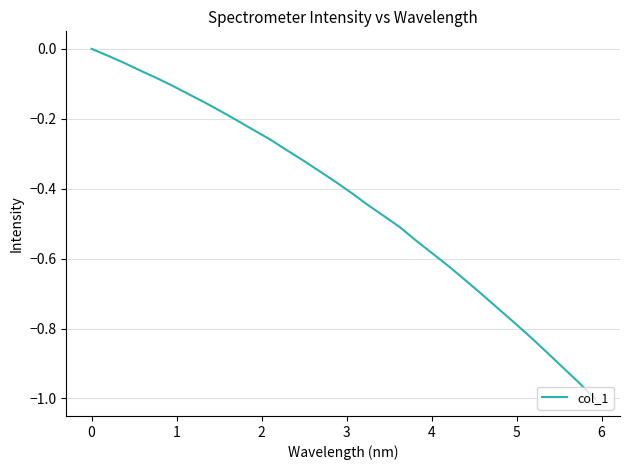

What is the difference between the maximum and minimum values?

1.0